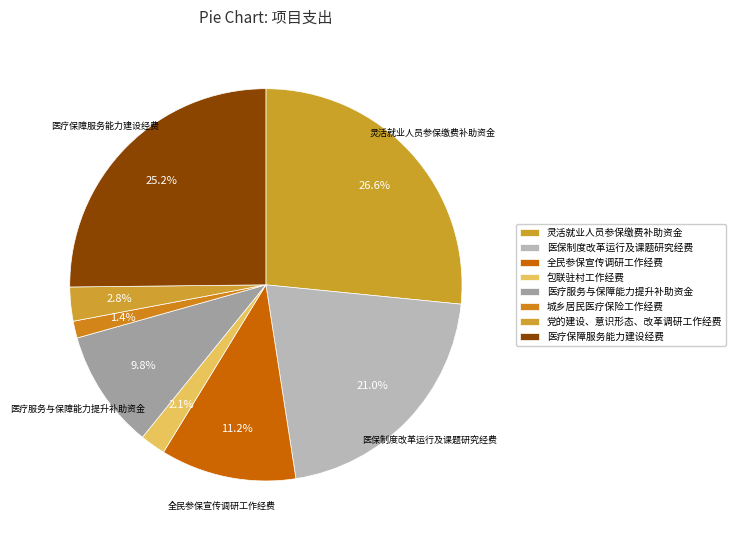

What is the largest slice in the pie chart?

灵活就业人员参保缴费补助资金